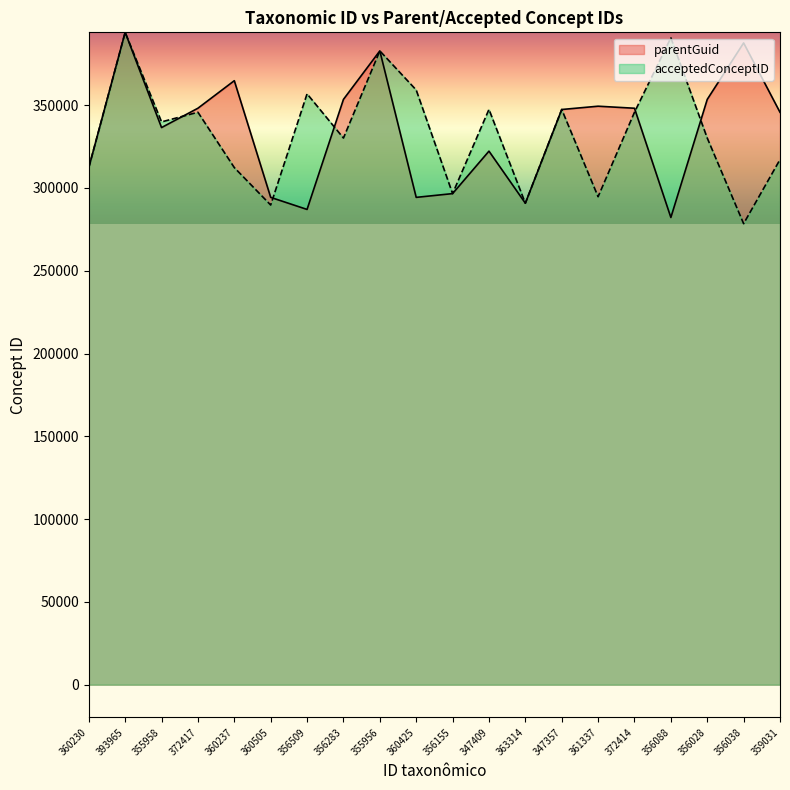

Rank the series by their average value, from lowest to highest.

acceptedConceptID, parentGuid